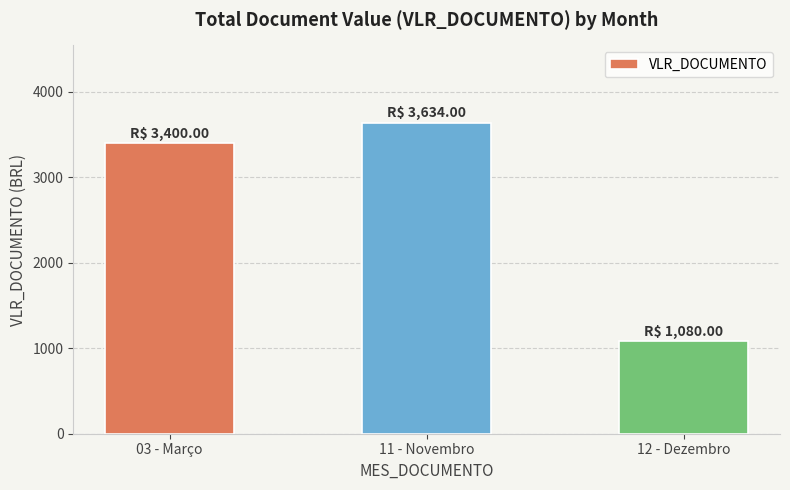

How many data points are less than 3400?

1